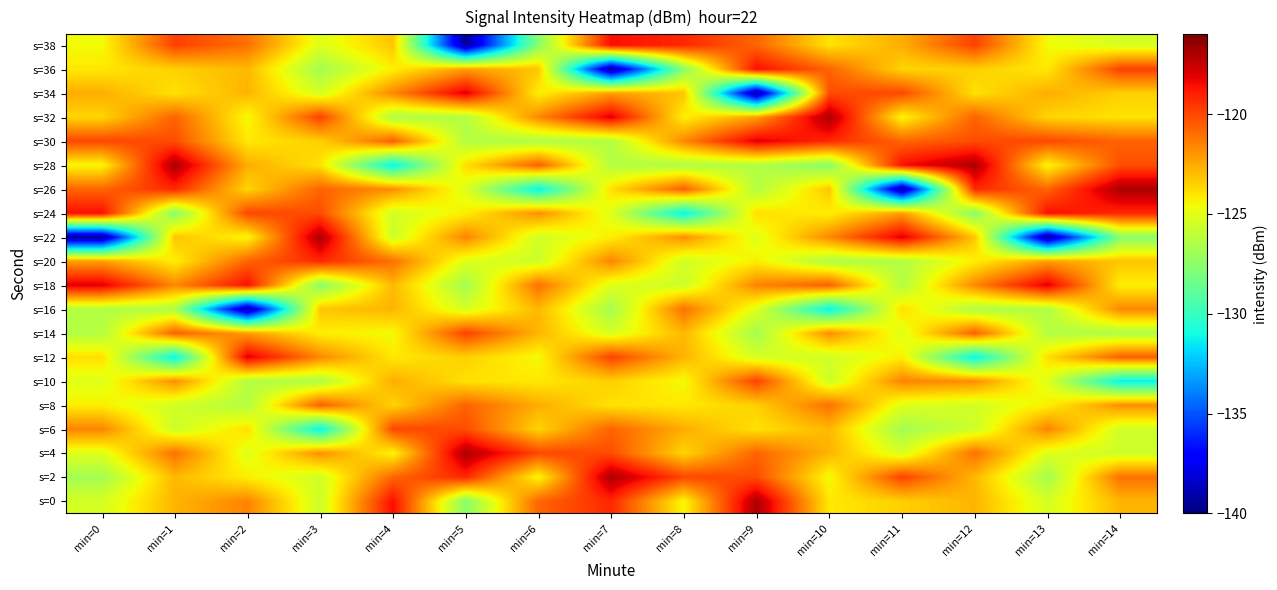

Reading left to right, transcribe all the data shown in this chart.

s=0: min=0=-125.4	min=1=-122.8	min=2=-121.6	min=3=-125.6	min=4=-118.5	min=5=-127.6	min=6=-120.8	min=7=-119.2	min=8=-124.5	min=9=-117.0	min=10=-124.1	min=11=-123.5	min=12=-122.8	min=13=-125.4	min=14=-122.8
s=2: min=0=-126.8	min=1=-122.9	min=2=-124.3	min=3=-125.5	min=4=-120.8	min=5=-119.2	min=6=-124.5	min=7=-117.0	min=8=-120.0	min=9=-120.1	min=10=-124.6	min=11=-119.8	min=12=-122.9	min=13=-126.8	min=14=-121.0
s=4: min=0=-125.1	min=1=-121.0	min=2=-125.1	min=3=-121.8	min=4=-124.5	min=5=-117.0	min=6=-120.0	min=7=-120.1	min=8=-123.6	min=9=-120.7	min=10=-122.8	min=11=-125.4	min=12=-121.0	min=13=-125.1	min=14=-125.6
s=6: min=0=-121.6	min=1=-125.6	min=2=-123.9	min=3=-131.4	min=4=-120.0	min=5=-120.1	min=6=-123.6	min=7=-120.7	min=8=-122.6	min=9=-123.9	min=10=-122.9	min=11=-126.8	min=12=-125.6	min=13=-121.6	min=14=-125.5
s=8: min=0=-124.3	min=1=-125.5	min=2=-126.4	min=3=-120.6	min=4=-123.6	min=5=-120.7	min=6=-122.6	min=7=-123.9	min=8=-124.1	min=9=-123.5	min=10=-121.0	min=11=-125.1	min=12=-125.5	min=13=-124.3	min=14=-121.8
s=10: min=0=-125.1	min=1=-121.8	min=2=-126.4	min=3=-126.5	min=4=-122.6	min=5=-123.9	min=6=-124.1	min=7=-123.5	min=8=-124.6	min=9=-119.8	min=10=-125.6	min=11=-121.6	min=12=-121.8	min=13=-125.1	min=14=-131.4
s=12: min=0=-123.9	min=1=-131.4	min=2=-118.0	min=3=-121.6	min=4=-124.1	min=5=-123.5	min=6=-124.6	min=7=-119.8	min=8=-122.8	min=9=-125.4	min=10=-125.5	min=11=-124.3	min=12=-131.4	min=13=-123.9	min=14=-120.6
s=14: min=0=-126.4	min=1=-120.6	min=2=-122.3	min=3=-124.3	min=4=-124.6	min=5=-119.8	min=6=-122.8	min=7=-125.4	min=8=-122.9	min=9=-126.8	min=10=-121.8	min=11=-125.1	min=12=-120.6	min=13=-126.4	min=14=-126.5
s=16: min=0=-126.4	min=1=-126.5	min=2=-139.6	min=3=-123.2	min=4=-122.8	min=5=-125.4	min=6=-122.9	min=7=-126.8	min=8=-121.0	min=9=-125.1	min=10=-131.4	min=11=-123.9	min=12=-126.5	min=13=-126.4	min=14=-121.6
s=18: min=0=-118.0	min=1=-121.6	min=2=-118.5	min=3=-127.6	min=4=-122.9	min=5=-126.8	min=6=-121.0	min=7=-125.1	min=8=-125.6	min=9=-121.6	min=10=-120.6	min=11=-126.4	min=12=-121.6	min=13=-118.0	min=14=-124.3
s=20: min=0=-122.3	min=1=-124.3	min=2=-120.8	min=3=-119.2	min=4=-121.0	min=5=-125.1	min=6=-125.6	min=7=-121.6	min=8=-125.5	min=9=-124.3	min=10=-126.5	min=11=-126.4	min=12=-124.3	min=13=-122.3	min=14=-123.2
s=22: min=0=-139.6	min=1=-123.2	min=2=-124.5	min=3=-117.0	min=4=-125.6	min=5=-121.6	min=6=-125.5	min=7=-124.3	min=8=-121.8	min=9=-125.1	min=10=-121.6	min=11=-118.0	min=12=-123.2	min=13=-139.6	min=14=-127.6
s=24: min=0=-118.5	min=1=-127.6	min=2=-120.0	min=3=-120.1	min=4=-125.5	min=5=-124.3	min=6=-121.8	min=7=-125.1	min=8=-131.4	min=9=-123.9	min=10=-124.3	min=11=-122.3	min=12=-127.6	min=13=-118.5	min=14=-119.2
s=26: min=0=-120.8	min=1=-119.2	min=2=-123.6	min=3=-120.7	min=4=-121.8	min=5=-125.1	min=6=-131.4	min=7=-123.9	min=8=-120.6	min=9=-126.4	min=10=-123.2	min=11=-139.6	min=12=-119.2	min=13=-120.8	min=14=-117.0
s=28: min=0=-124.5	min=1=-117.0	min=2=-122.6	min=3=-123.9	min=4=-131.4	min=5=-123.9	min=6=-120.6	min=7=-126.4	min=8=-126.5	min=9=-126.4	min=10=-127.6	min=11=-118.5	min=12=-117.0	min=13=-124.5	min=14=-120.1
s=30: min=0=-120.0	min=1=-120.1	min=2=-124.1	min=3=-123.5	min=4=-120.6	min=5=-126.4	min=6=-126.5	min=7=-126.4	min=8=-121.6	min=9=-118.0	min=10=-119.2	min=11=-120.8	min=12=-120.1	min=13=-120.0	min=14=-120.7
s=32: min=0=-123.6	min=1=-120.7	min=2=-124.6	min=3=-119.8	min=4=-126.5	min=5=-126.4	min=6=-121.6	min=7=-118.0	min=8=-124.3	min=9=-122.3	min=10=-117.0	min=11=-124.5	min=12=-120.7	min=13=-123.6	min=14=-123.9
s=34: min=0=-122.6	min=1=-123.9	min=2=-122.8	min=3=-125.4	min=4=-121.6	min=5=-118.0	min=6=-124.3	min=7=-122.3	min=8=-123.2	min=9=-139.6	min=10=-120.1	min=11=-120.0	min=12=-123.9	min=13=-122.6	min=14=-123.5
s=36: min=0=-124.1	min=1=-123.5	min=2=-122.9	min=3=-126.8	min=4=-124.3	min=5=-122.3	min=6=-123.2	min=7=-139.6	min=8=-127.6	min=9=-118.5	min=10=-120.7	min=11=-123.6	min=12=-123.5	min=13=-124.1	min=14=-119.8
s=38: min=0=-124.6	min=1=-119.8	min=2=-121.0	min=3=-125.1	min=4=-123.2	min=5=-139.6	min=6=-127.6	min=7=-118.5	min=8=-119.2	min=9=-120.8	min=10=-123.9	min=11=-122.6	min=12=-119.8	min=13=-124.6	min=14=-125.4